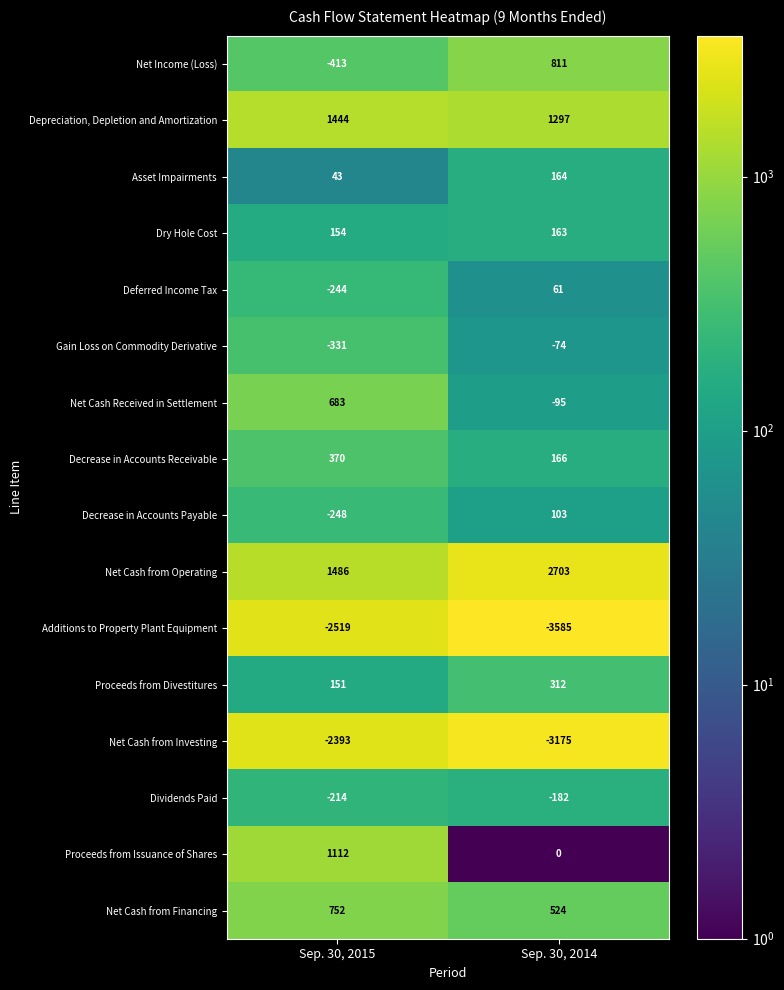

How many values in the Proceeds from Issuance of Shares series are below 1112?

1